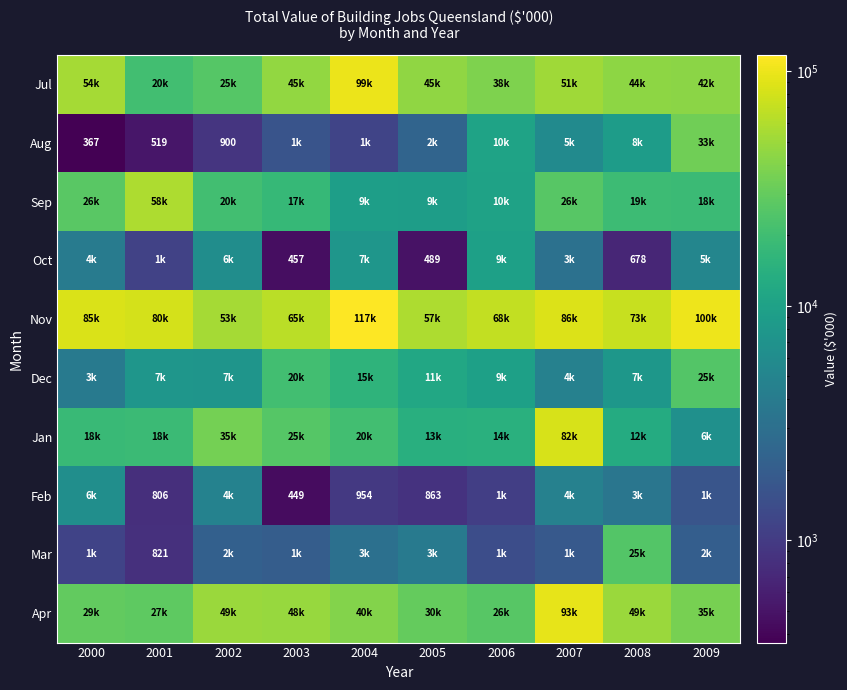

Is the value of Oct at 2005 greater than the value of Mar at 2001?

No